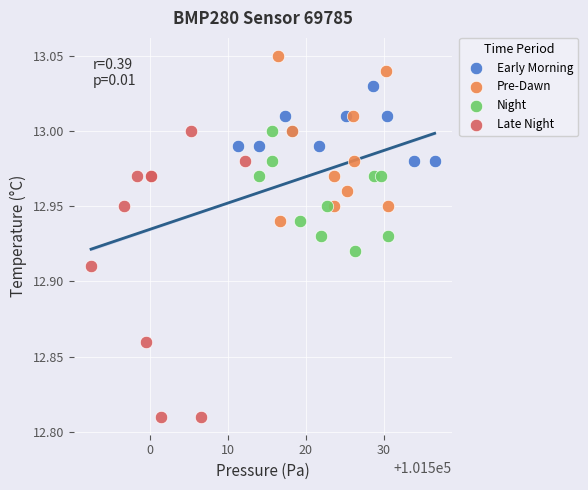

Which series reaches the minimum Y coordinate?

Late Night